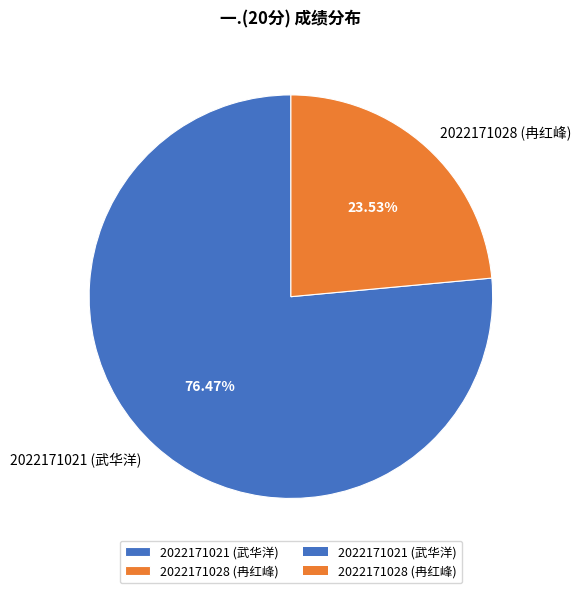

To the nearest percent, what percentage of the pie is 2022171028 (冉红峰)?

24%